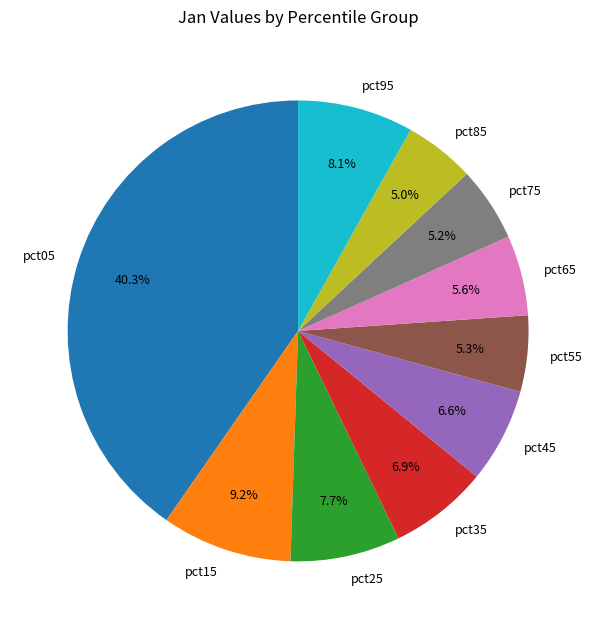

To the nearest percent, what portion does pct55 represent?

5%